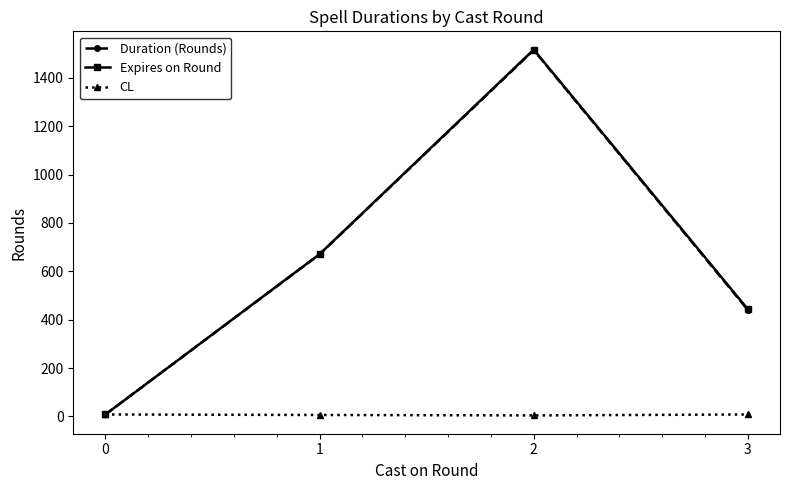

Which series has the widest spread of values?

Expires on Round